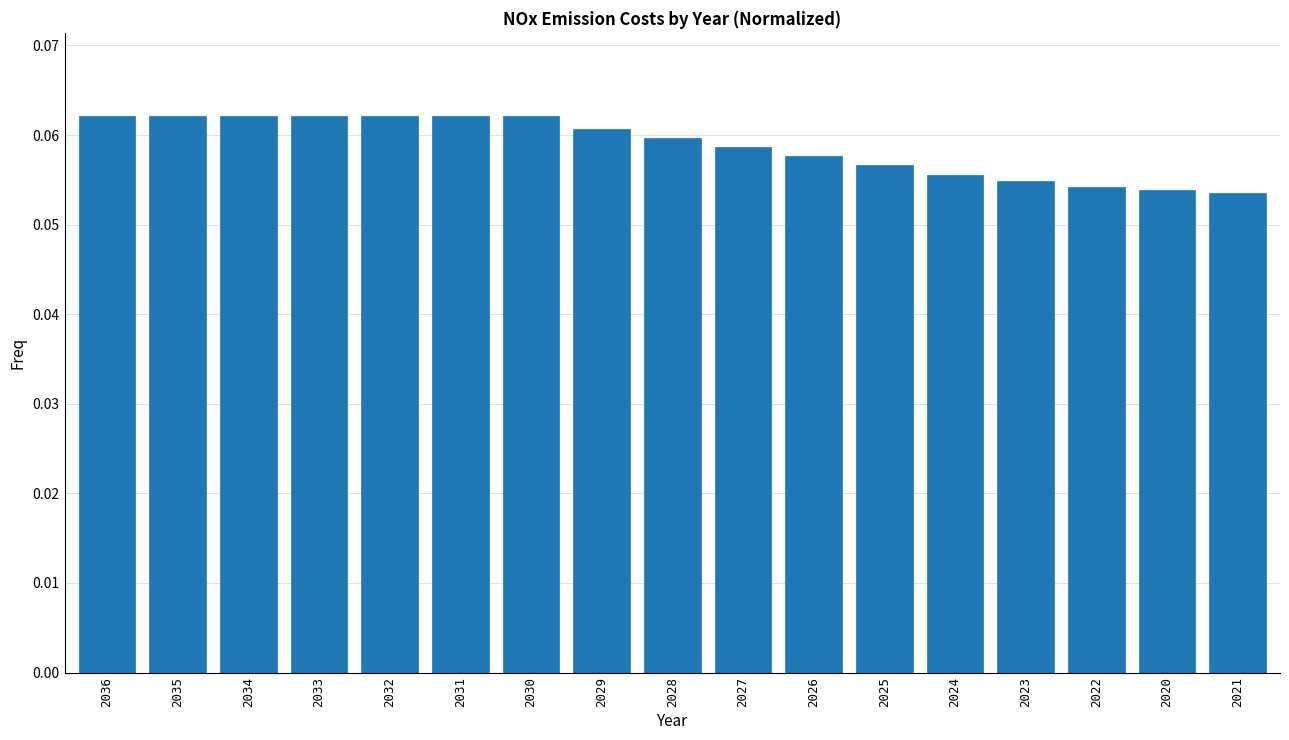

What position from the right is 2022?

3